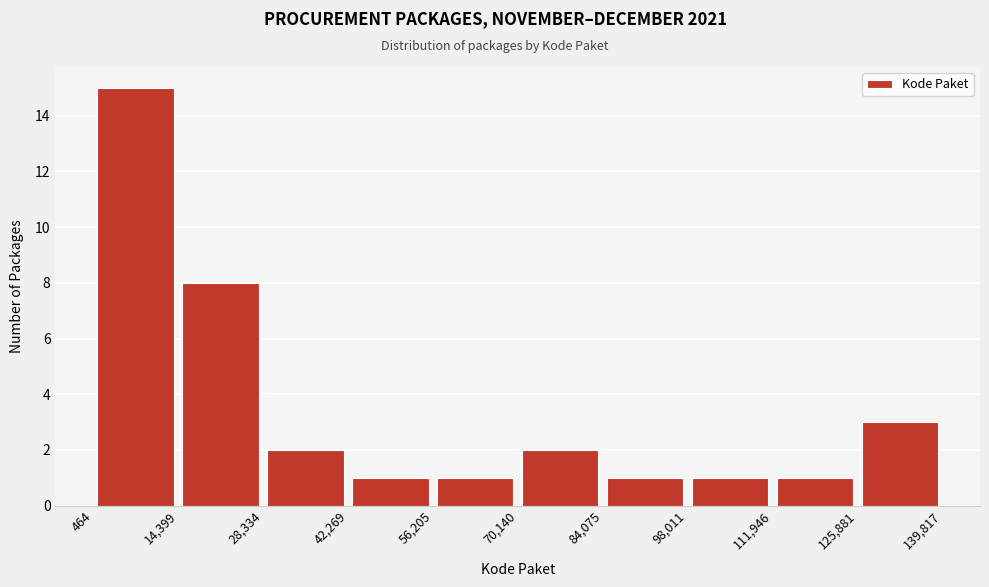

What is the height of the bar covering 125,881 to 139,817 on the x-axis? The values are not printed on the chart, so give them approximately, as read against the axis.

3